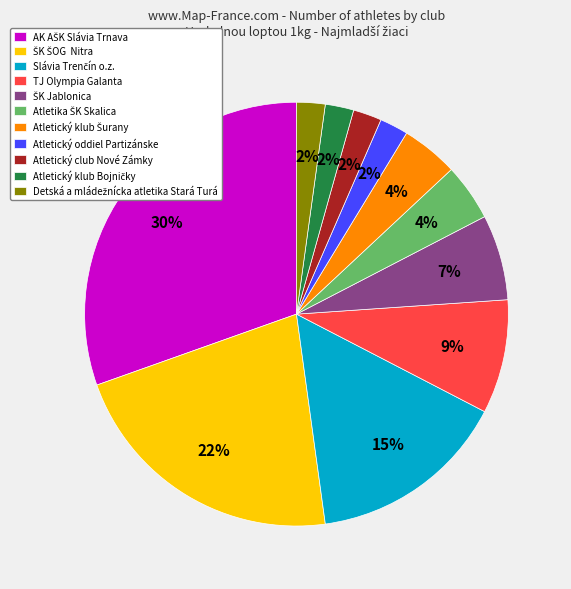

Is there any slice that represents more than half of the pie?

No